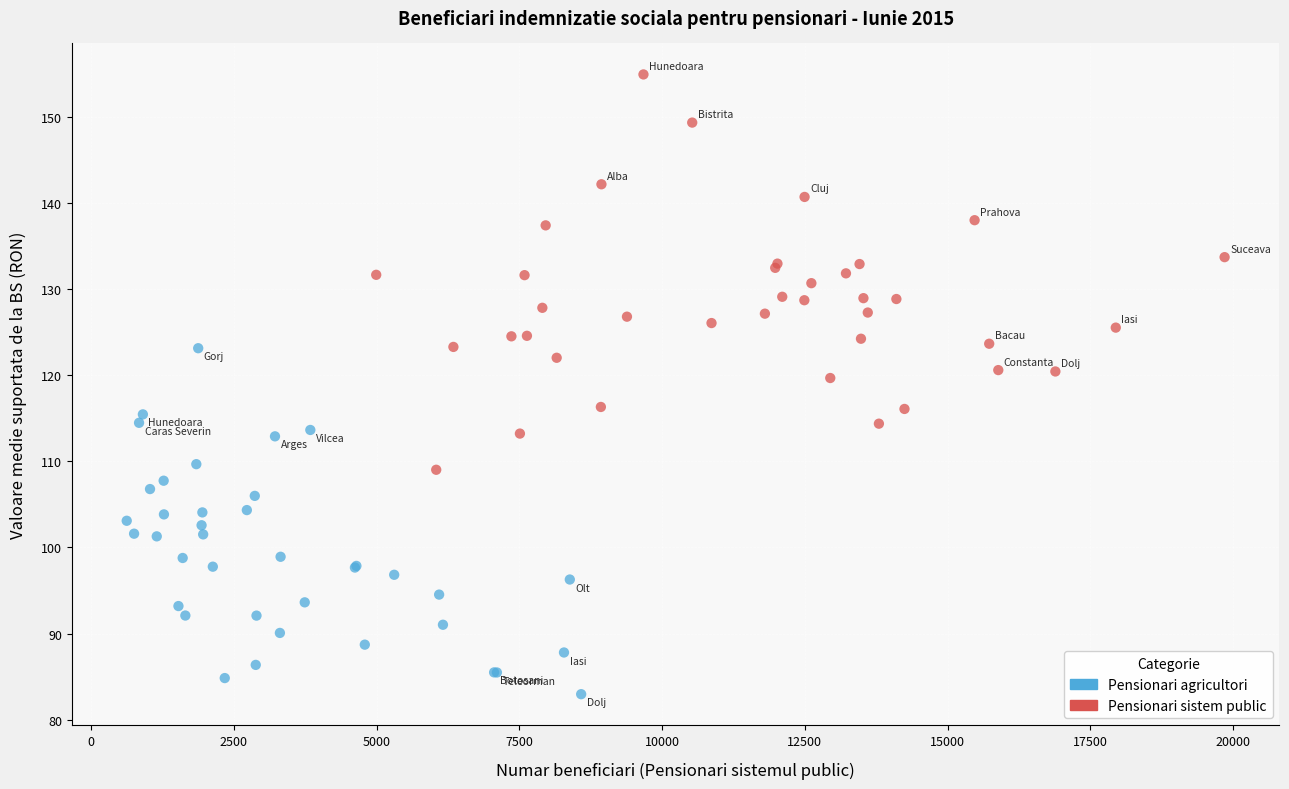

Which series has the largest Y range (max minus min)?

Pensionari sistem public